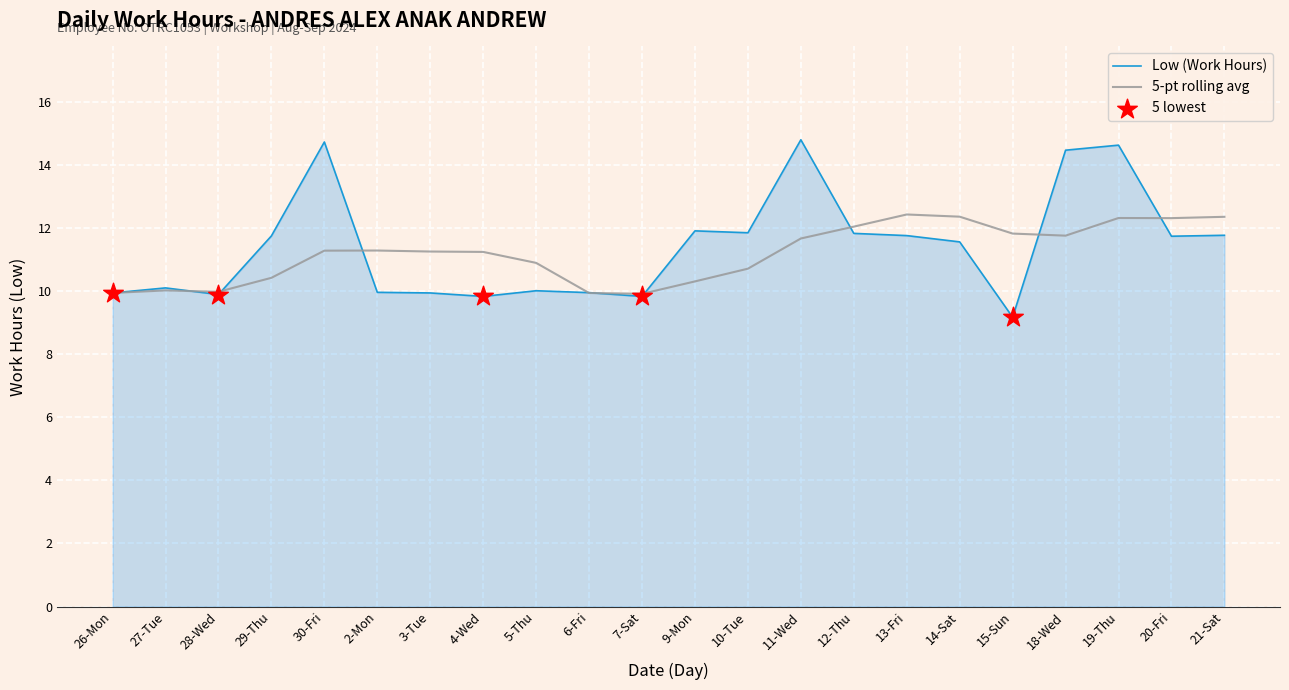

Which series has the largest range (max minus min)?

Low (Work Hours)